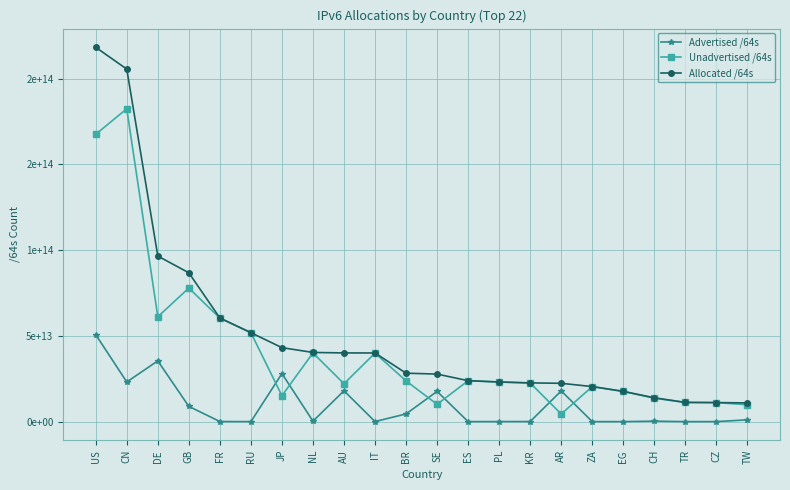

What value does the Advertised /64s series have at SE?

17630841536512